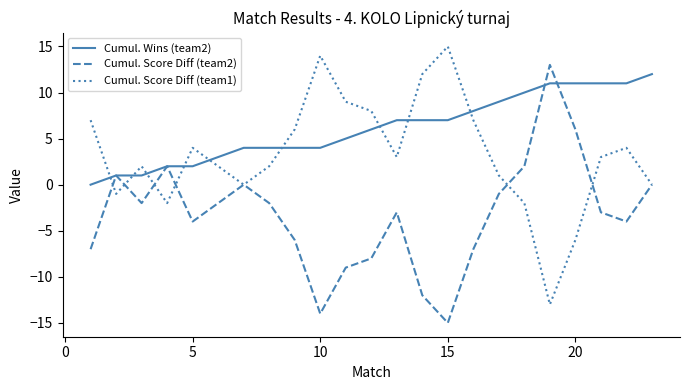

How many interior local valleys does the Cumul. Score Diff (team2) series have?

5